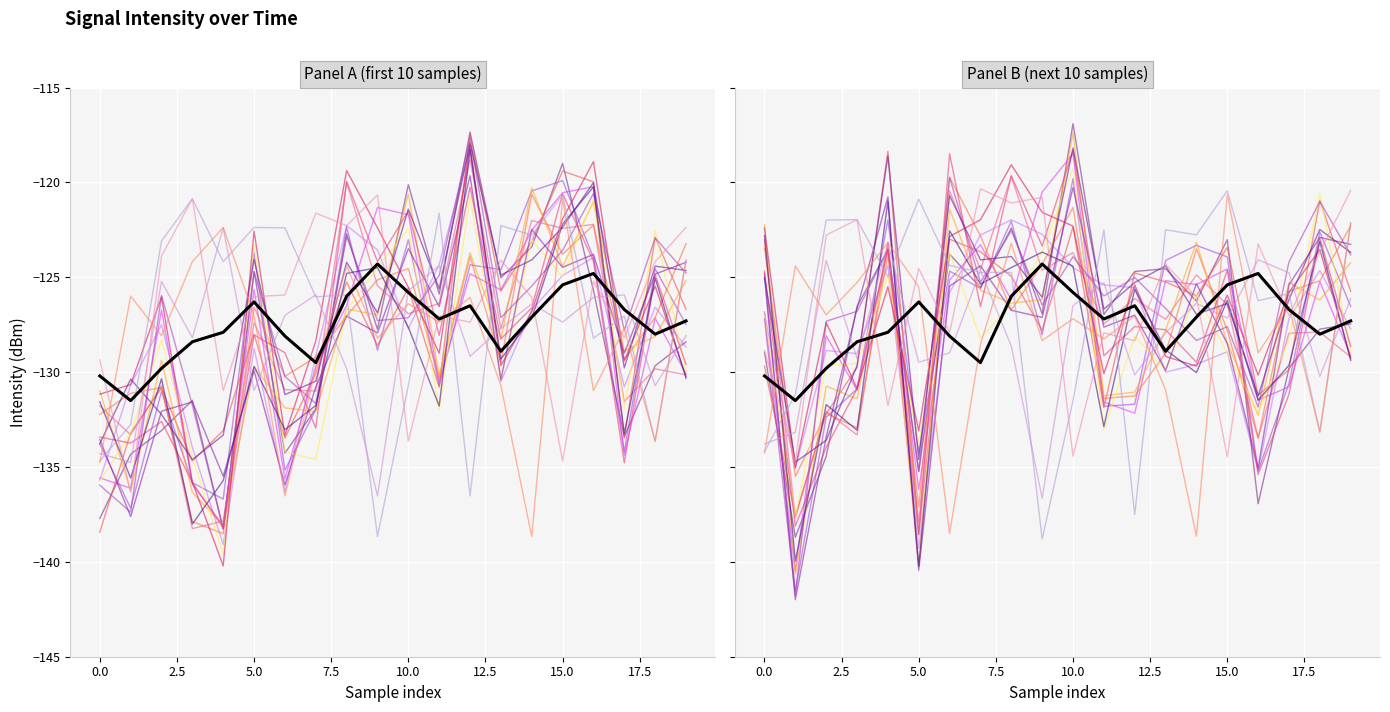

How many categories are shown in the chart?

20